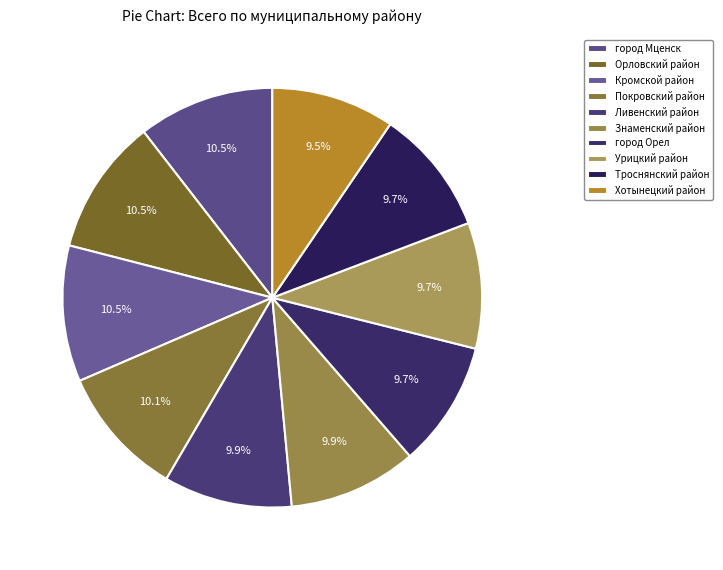

To the nearest percent, what is the average slice percentage?

10%